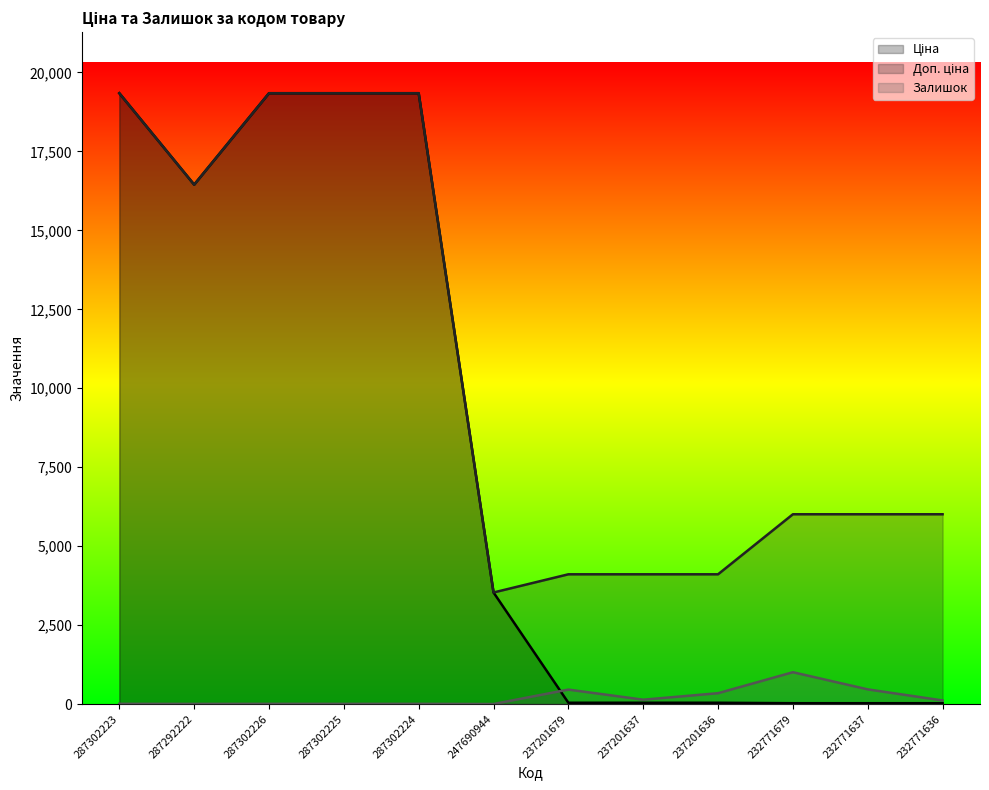

What is the maximum value shown in the chart?

19343.1